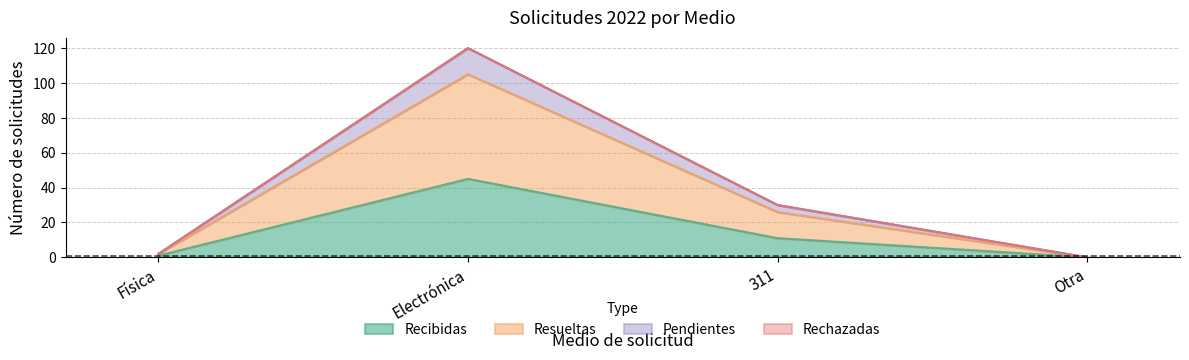

What is the maximum value shown in the chart?

120